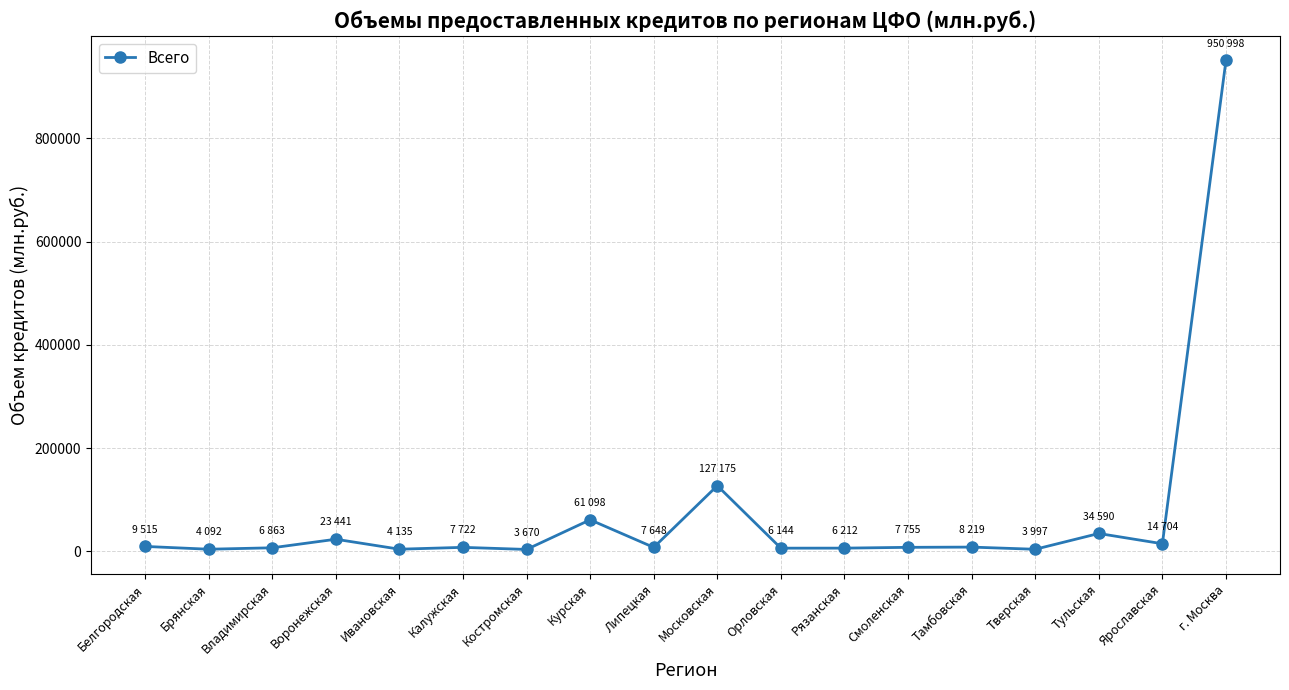

Which has a higher value, Костромская or г. Москва?

г. Москва